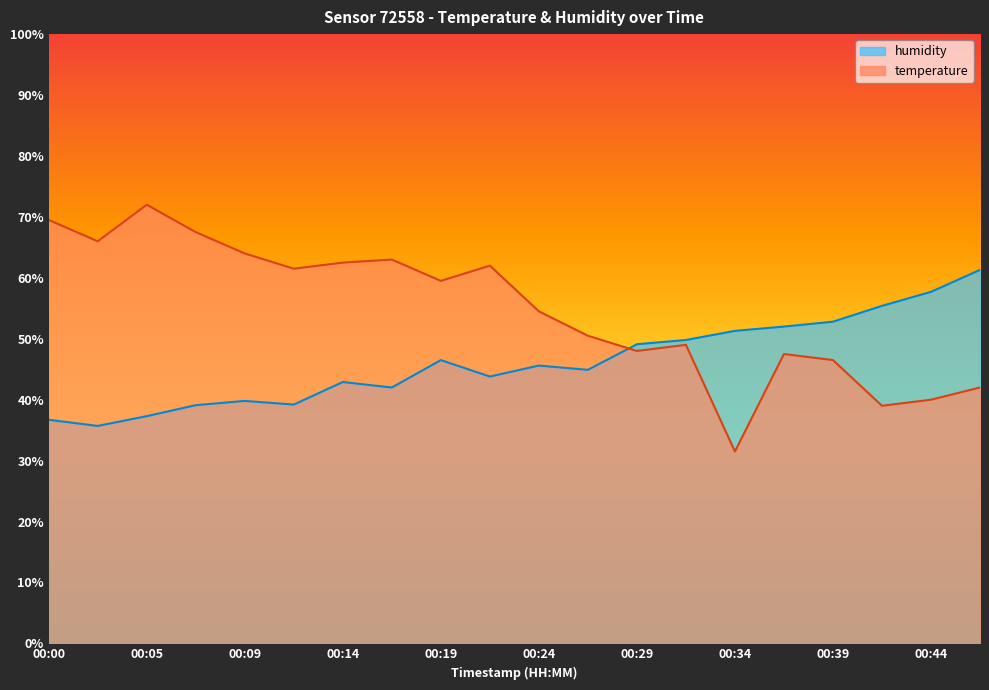

At which label does humidity first exceed 45?

00:19